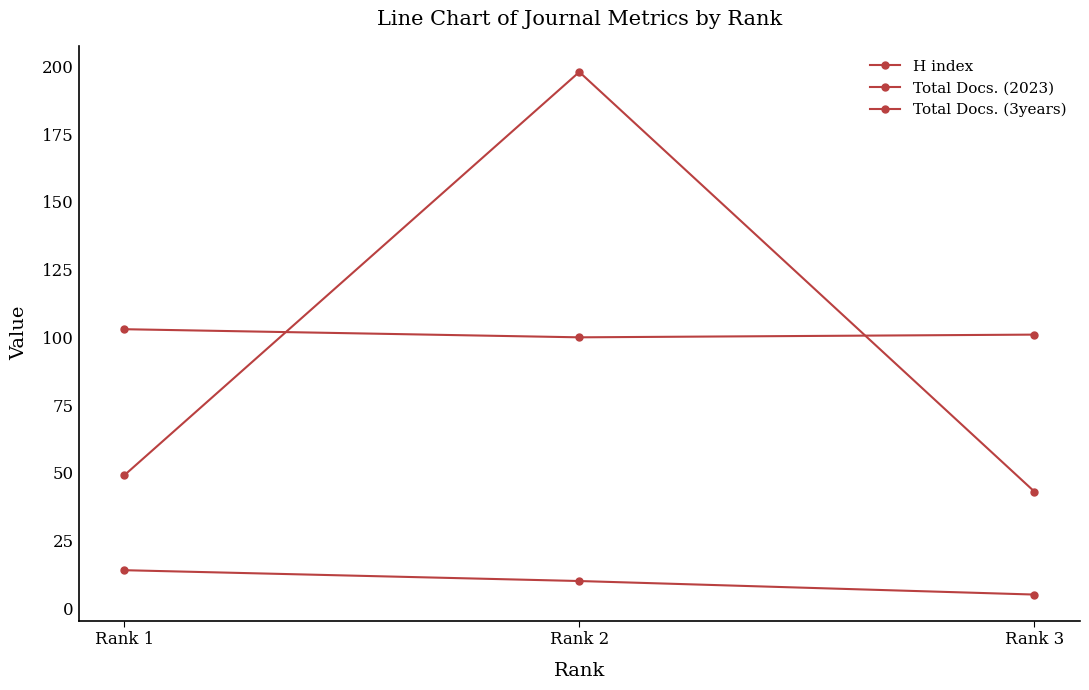

Is it true that H index equals 49 at Rank 3?

False